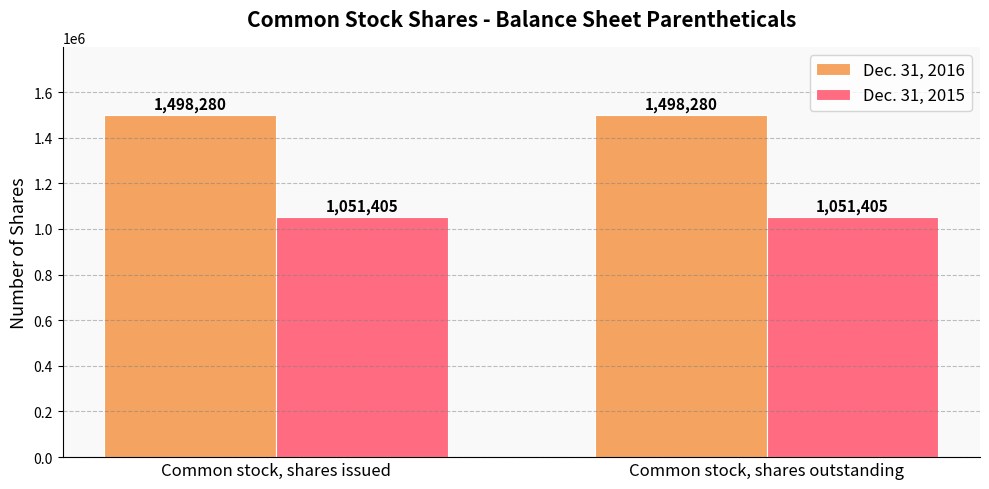

Reading right to left, transcribe all the data shown in this chart.

Dec. 31, 2016: 1498280	1498280
Dec. 31, 2015: 1051405	1051405